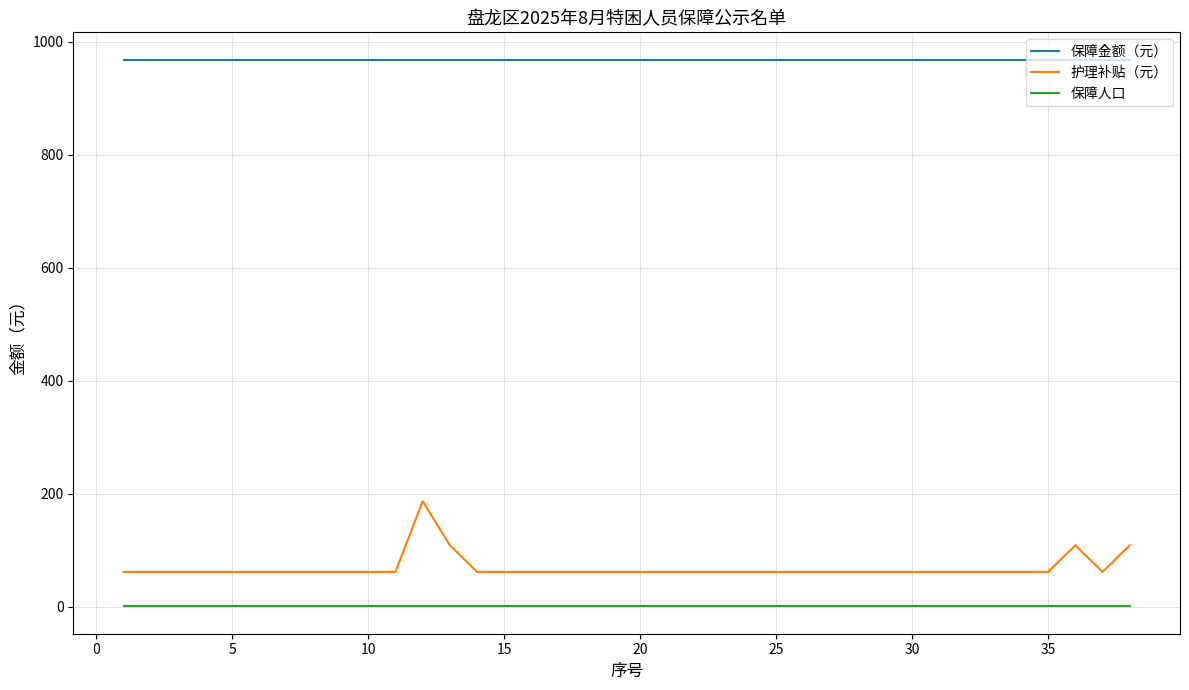

True or false: 保障金额（元） and 护理补贴（元） intersect in this chart.

False